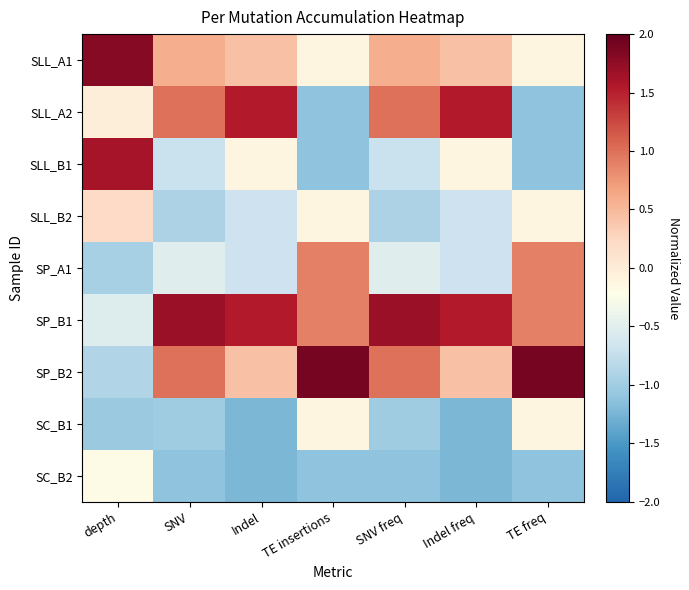

Which series has the largest total across all categories?

SP_B1